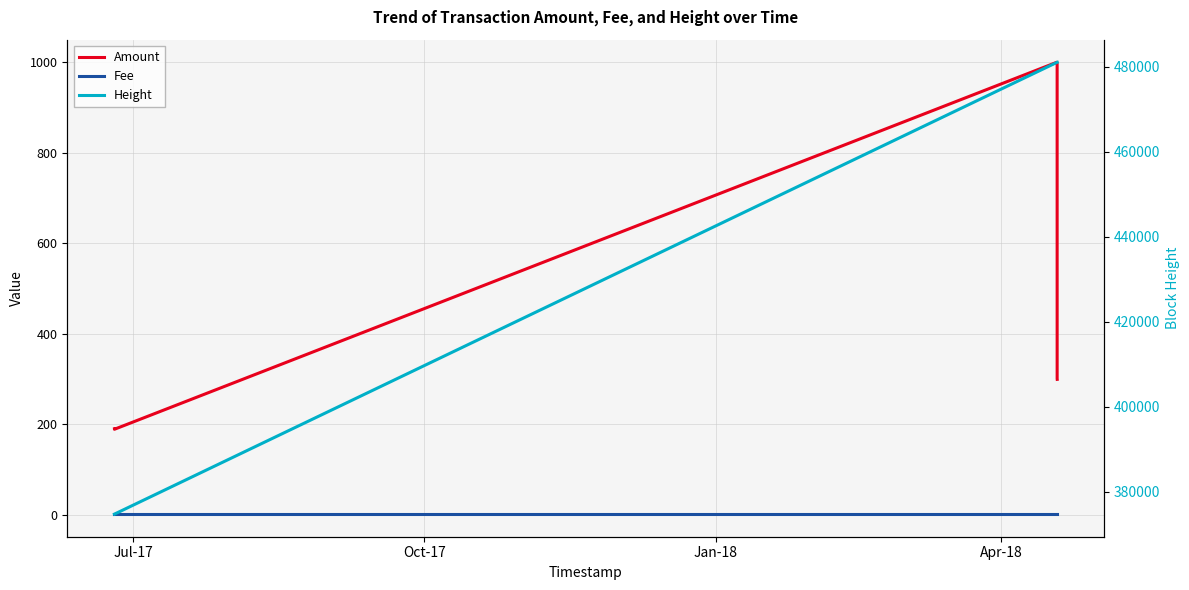

True or false: Height has a value of 743629.2 at Jan-18.

False